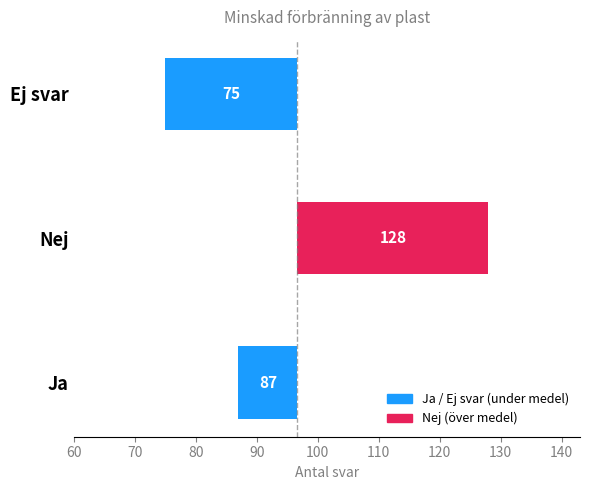

Rank the categories by value from highest to lowest.

Nej, Ja, Ej svar